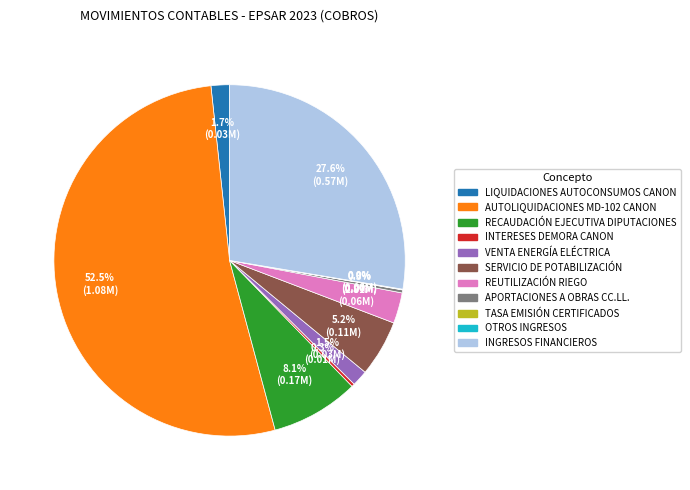

Which category has the biggest portion of the pie?

AUTOLIQUIDACIONES MD-102 CANON